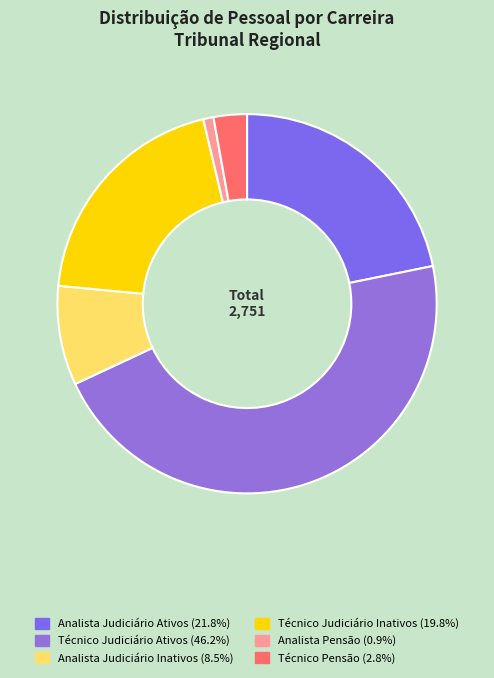

Is there any slice that represents more than half of the pie?

No